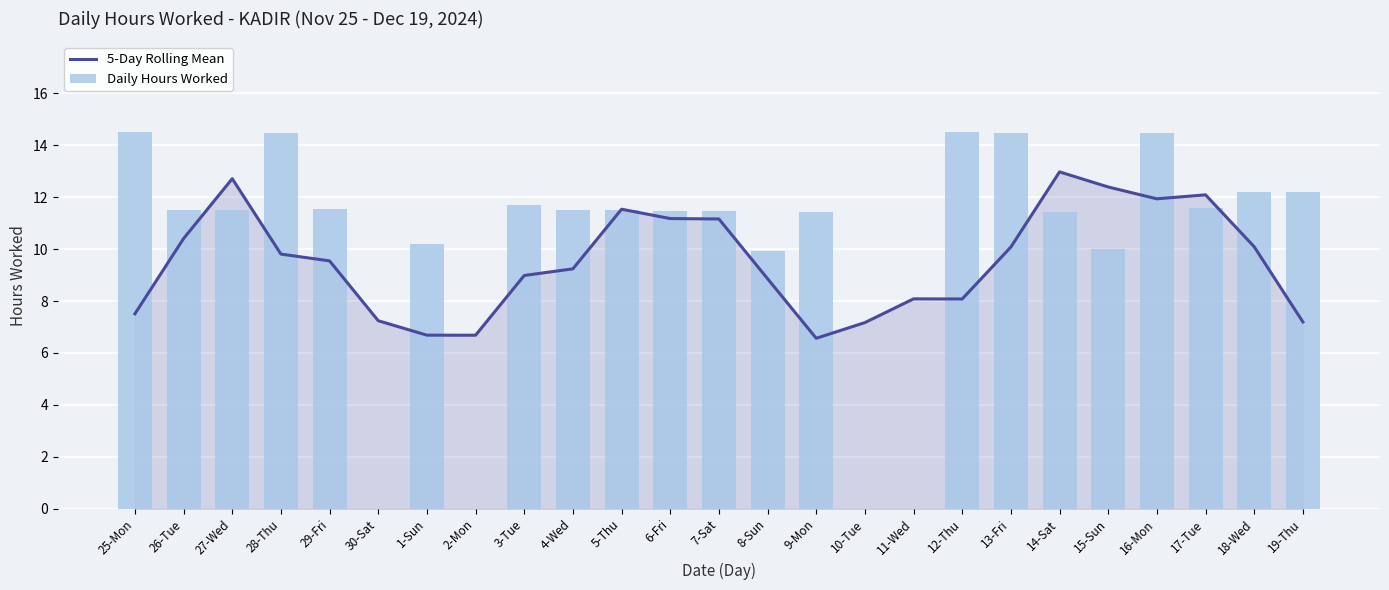

What is the greatest value displayed?

14.5